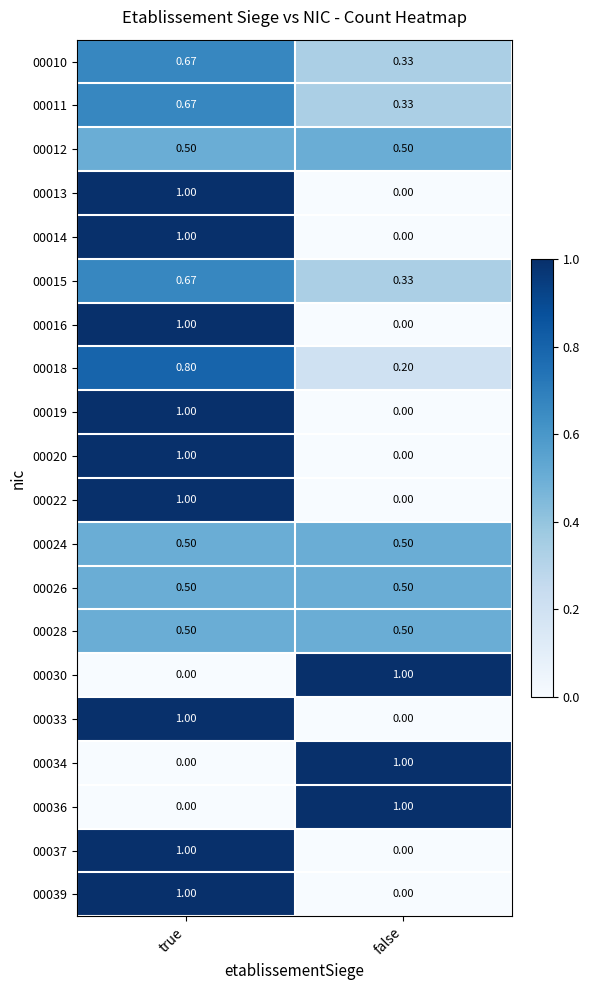

How many data points does each series have?

2